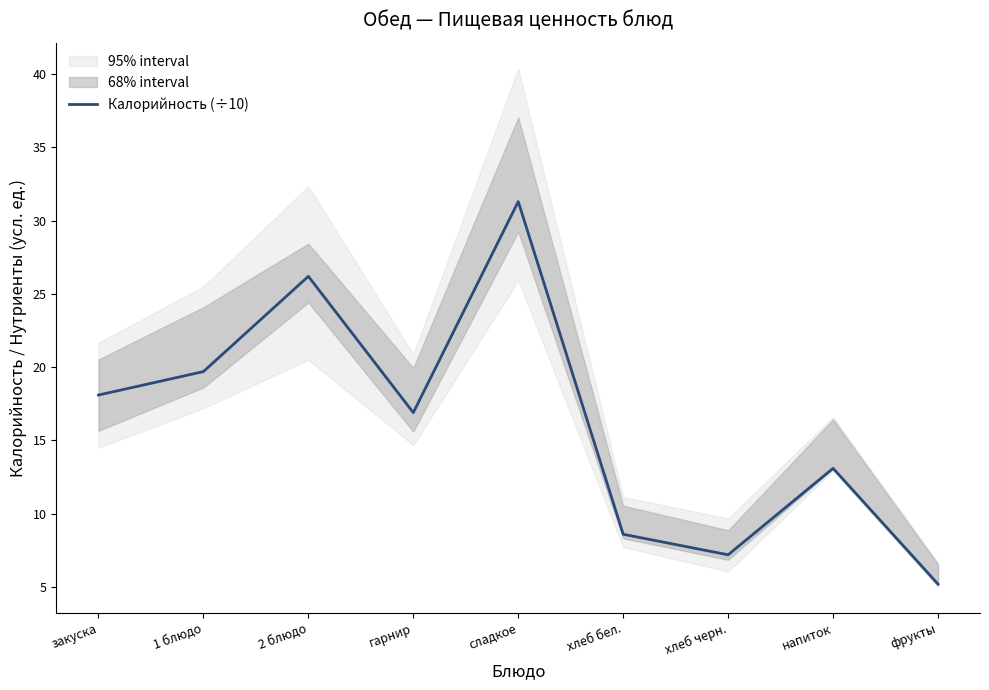

Reading left to right, extract all data points from this chart.

закуска=18.1	1 блюдо=19.7	2 блюдо=26.2	гарнир=16.9	сладкое=31.3	хлеб бел.=8.6	хлеб черн.=7.2	напиток=13.1	фрукты=5.2